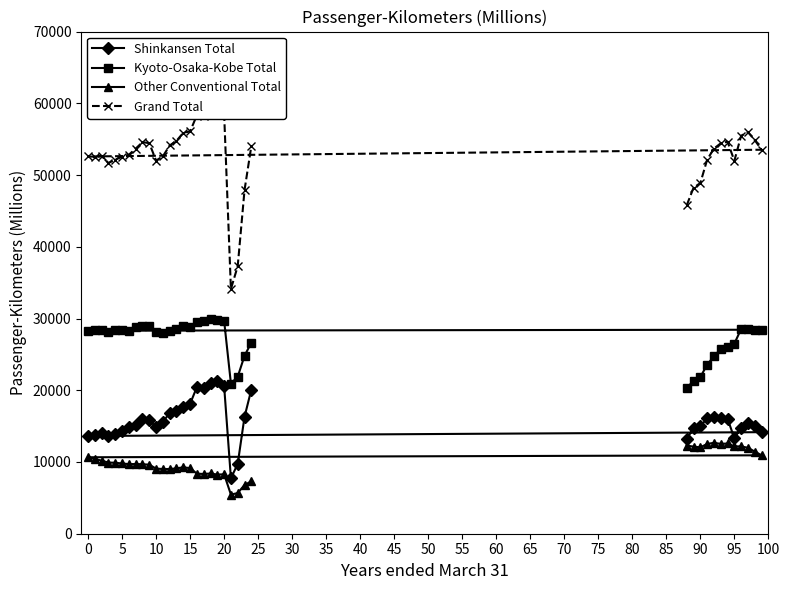

What is the lowest value of the Shinkansen Total series?

7717